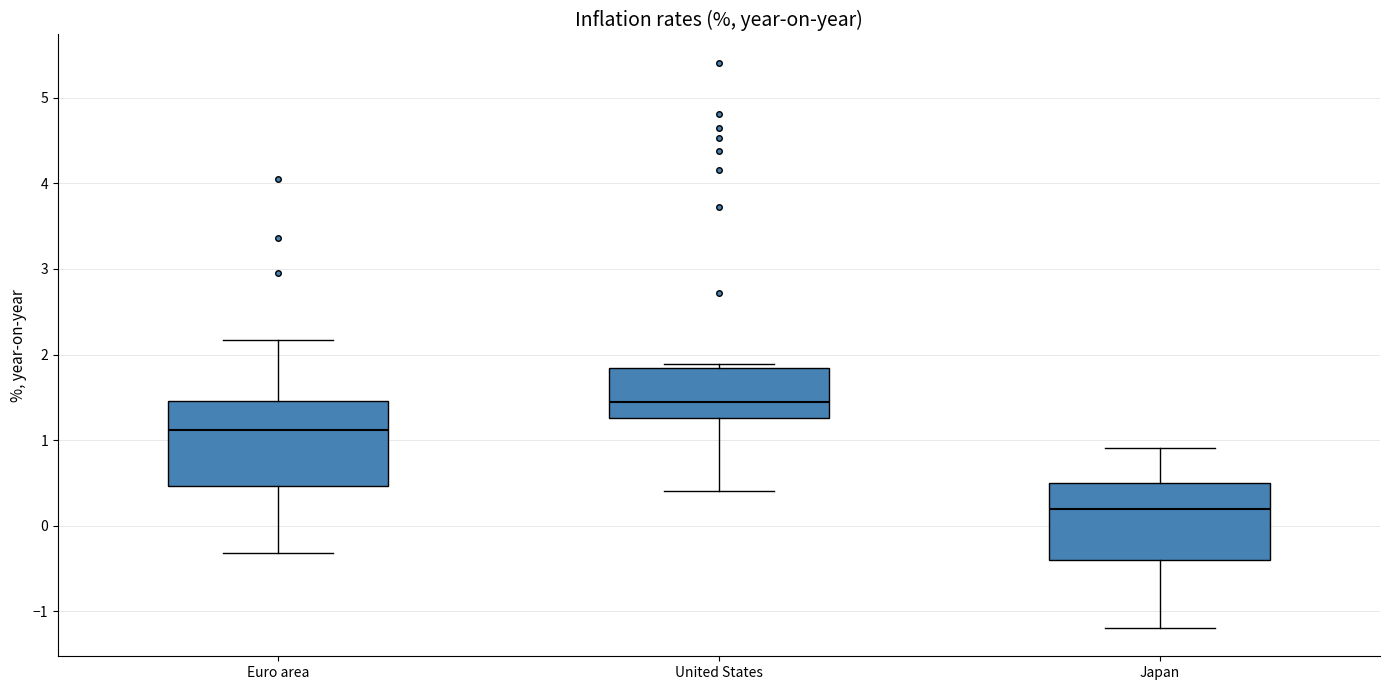

Where is the lower edge of the box for United States on the y-axis? The values are not printed on the chart, so give them approximately, as read against the axis.

1.3